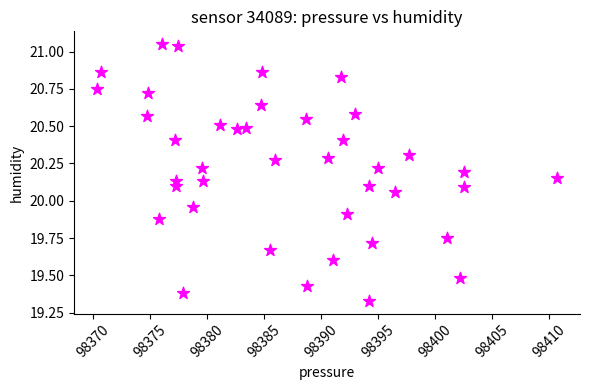

What is the range of X values (max minus min)?

40.4